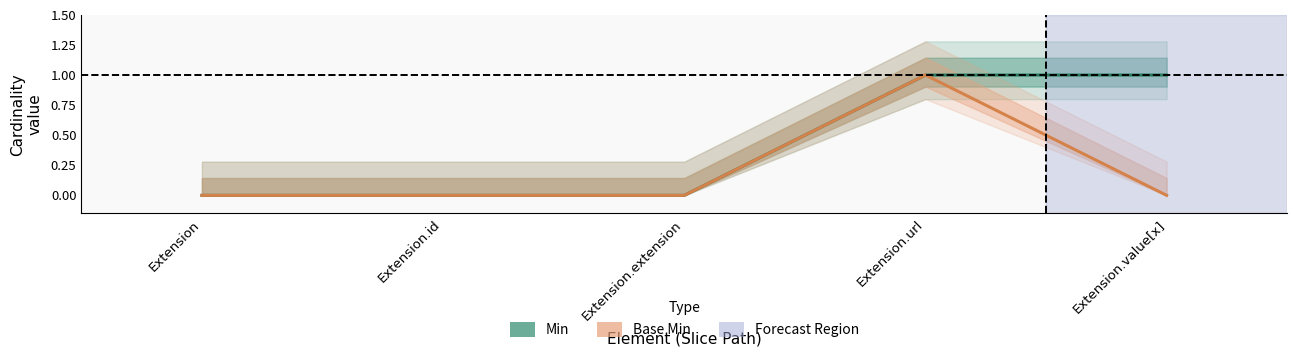

True or false: Base Min has more than 0 points higher than both neighbors.

True